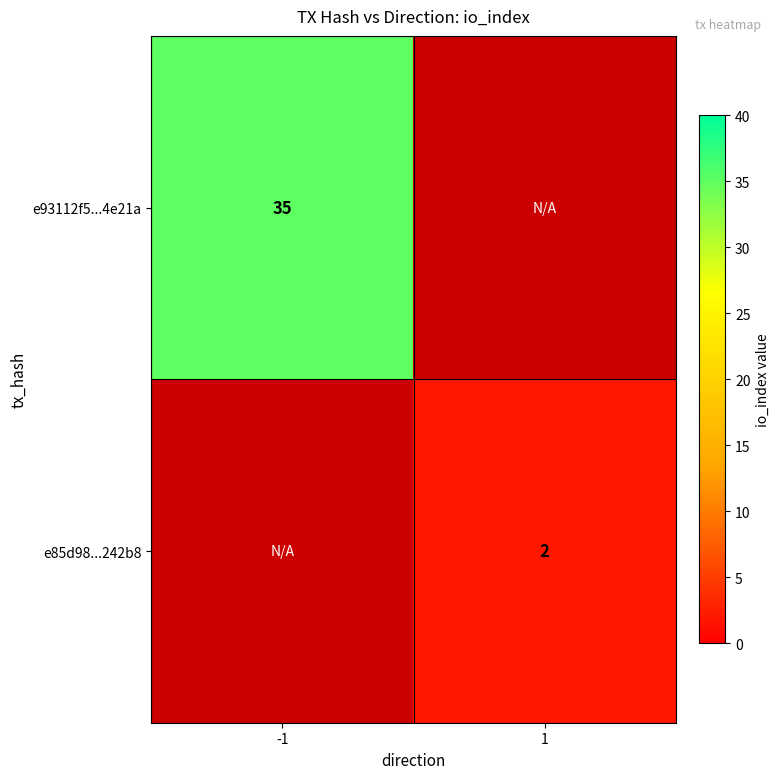

Is it true that e85d98...242b8 equals 1 at 1?

False